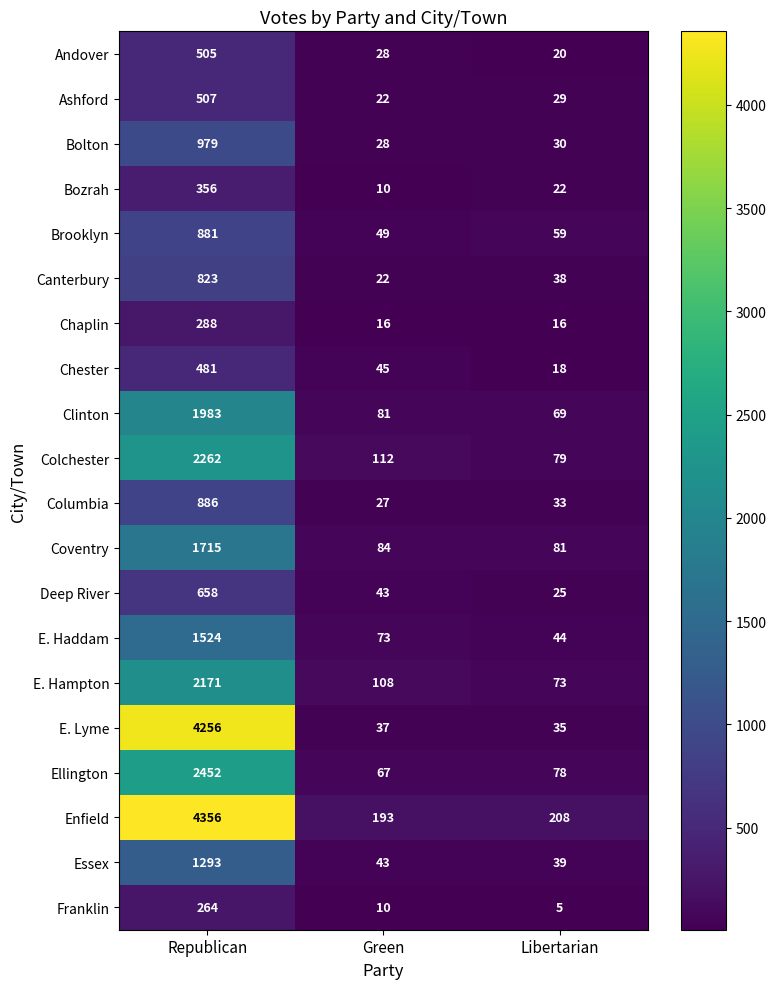

What is the minimum value shown in the chart?

5